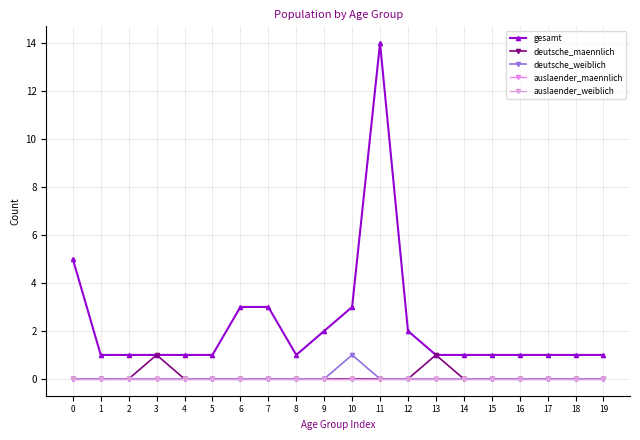

Between 3 and 4, which series saw the biggest shift?

deutsche_maennlich